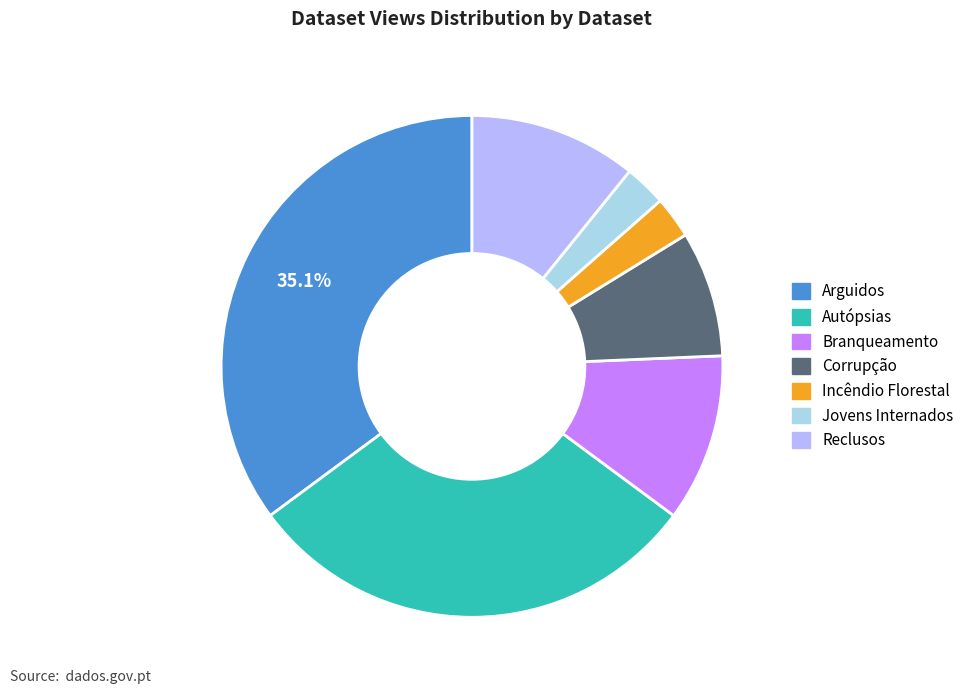

To the nearest percent, what is the combined percentage of Reclusos and Branqueamento?

22%